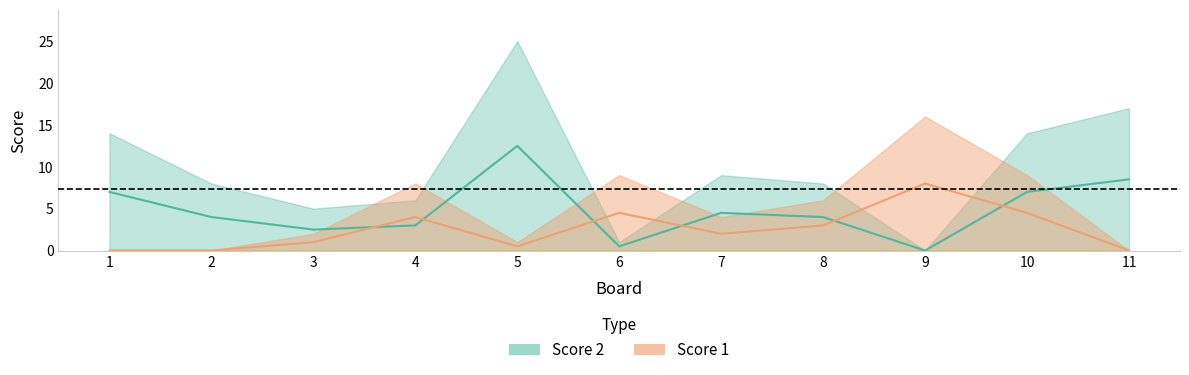

At which label does Score 2 first exceed 4?

1